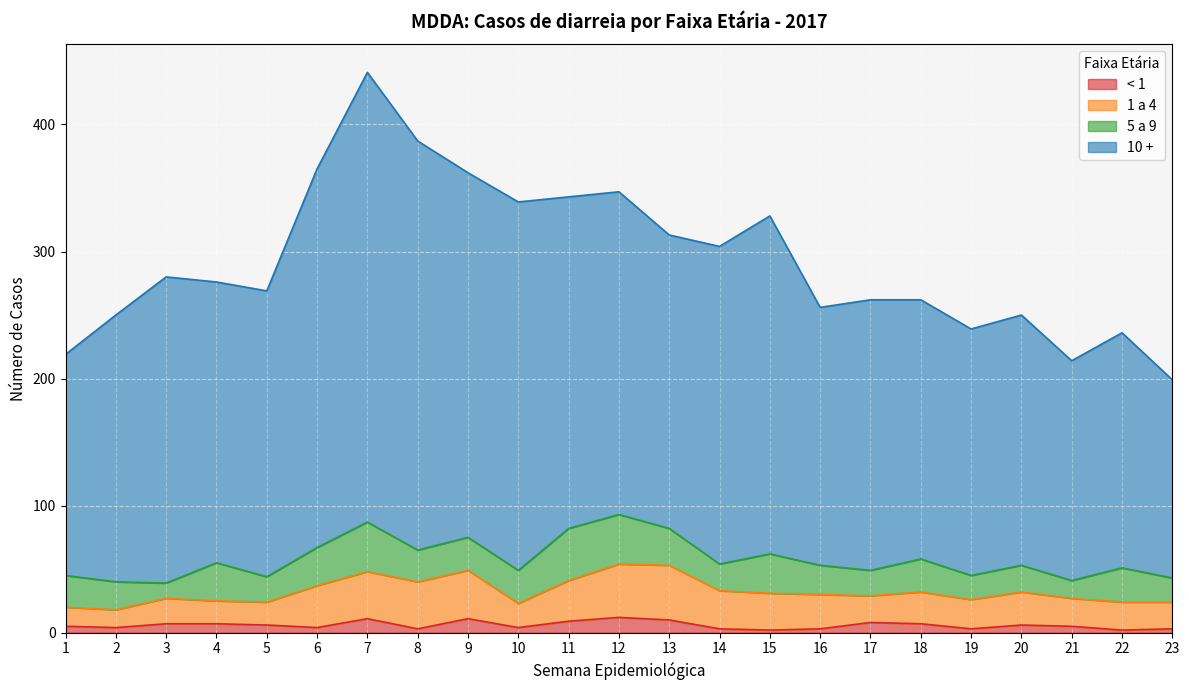

The < 1 series shows 10 at 13. True or false?

True